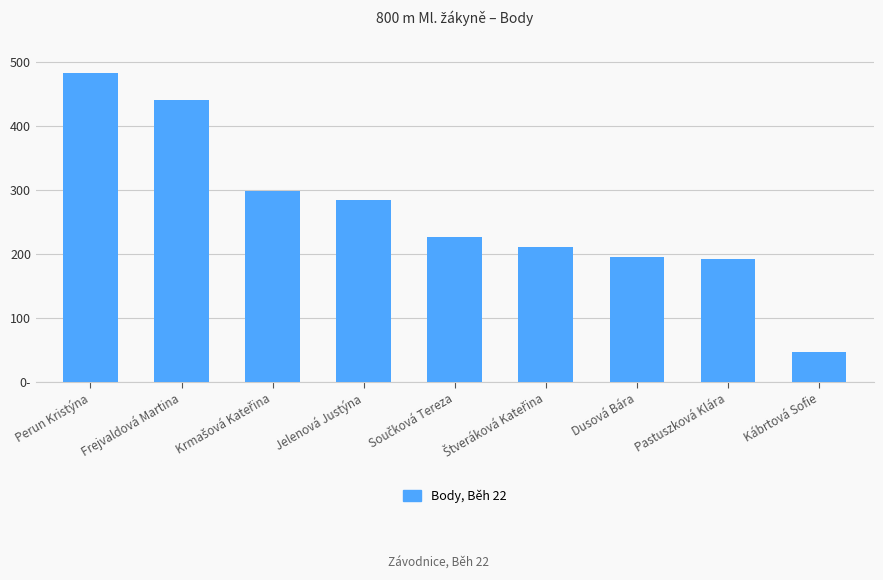

What is the greatest value displayed?

483